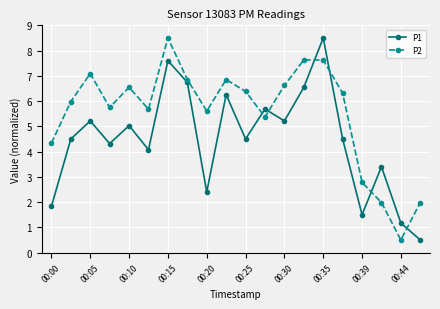

List the series in order of their overall mean, highest first.

P2, P1